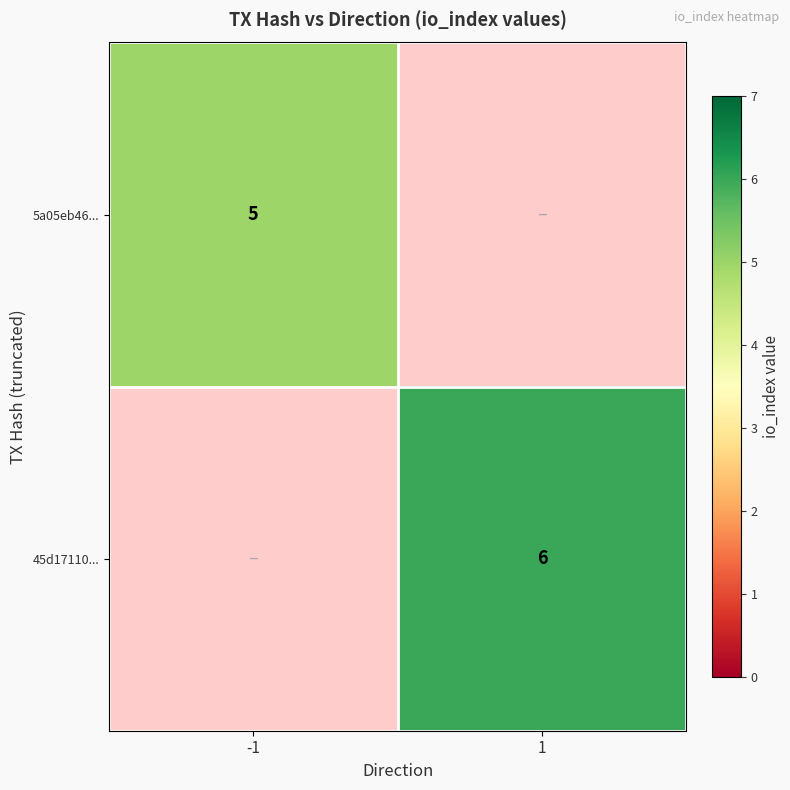

The 45d17110... series shows 8.2 at 1. True or false?

False